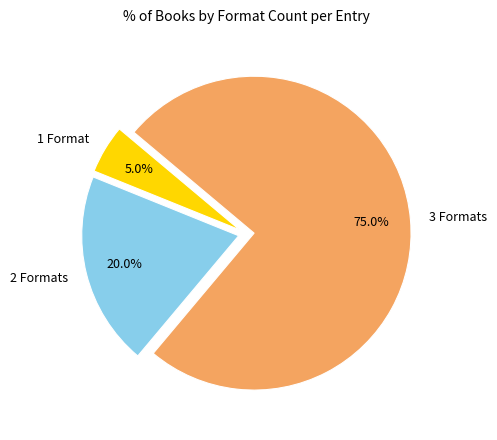

How many segments does this pie chart have?

3